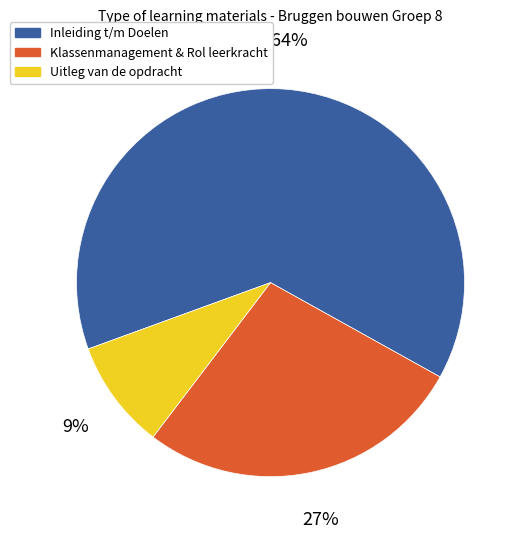

To the nearest percent, what is the average slice percentage?

33%